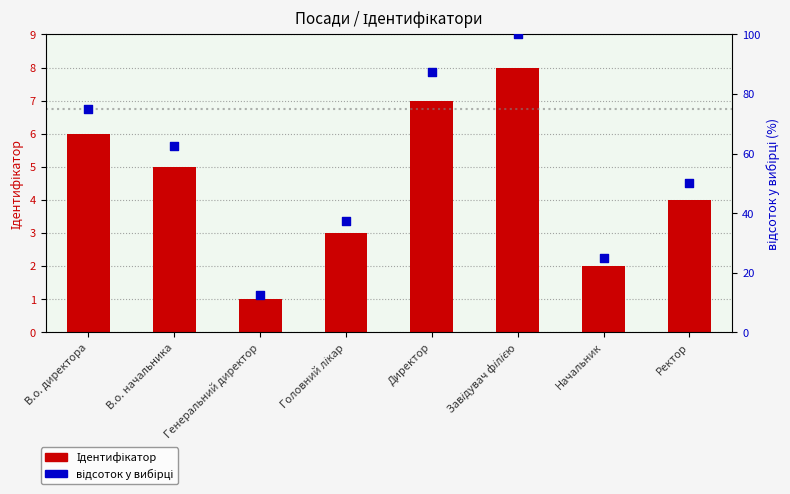

What is the total value across all series at В.о. директора?

81.0